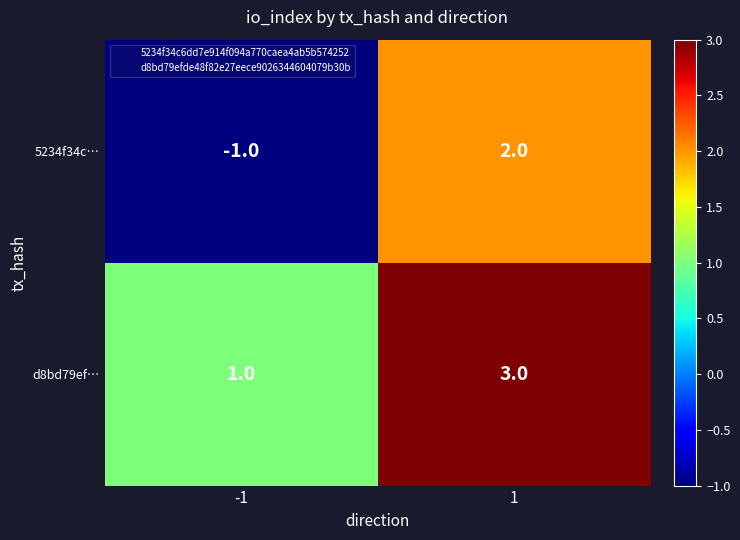

The value of d8bd79ef… at -1 is 2. True or false?

False